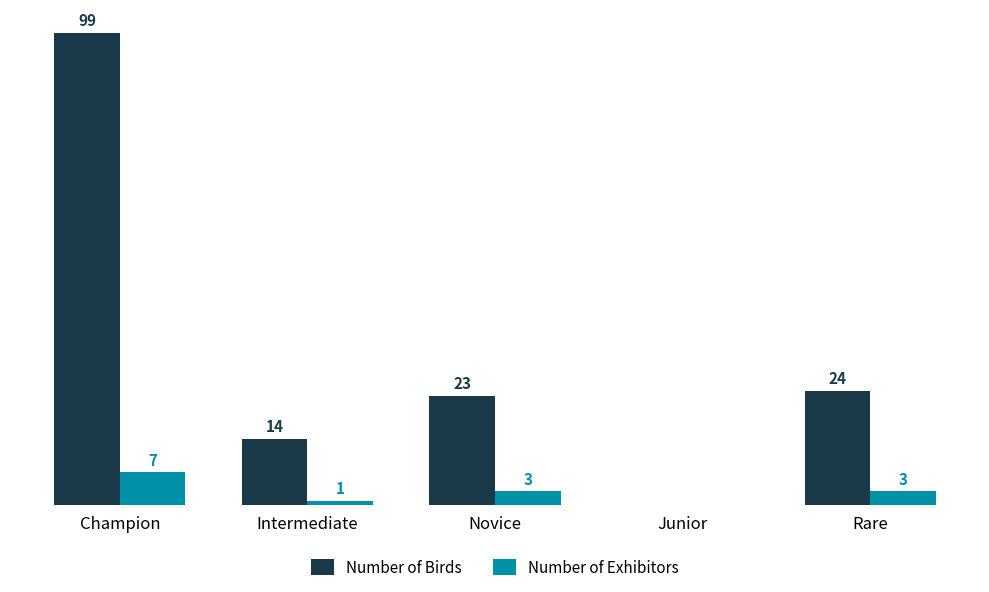

Which category has the highest value across all series?

Champion